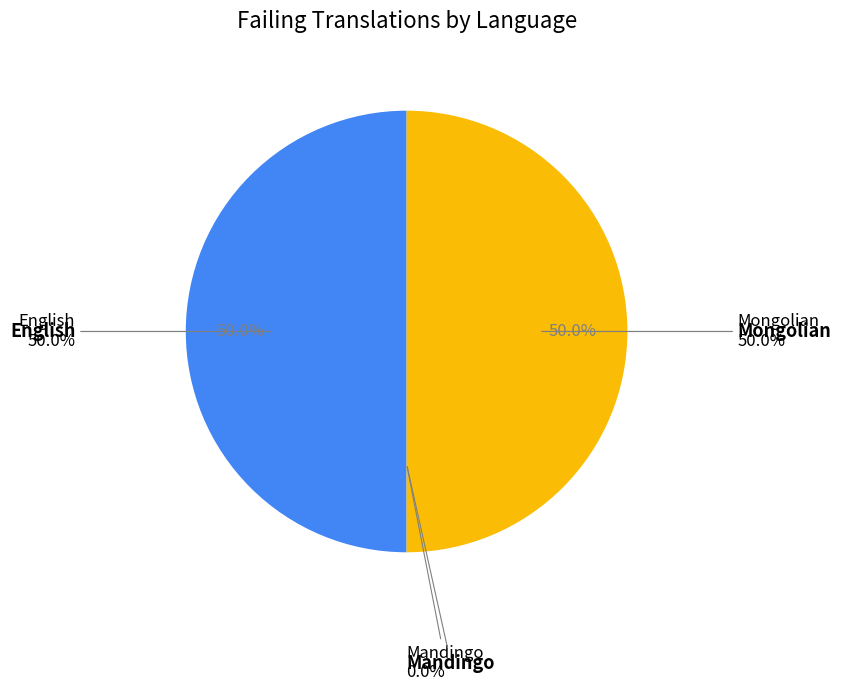

Does English account for over 50% of the chart?

No